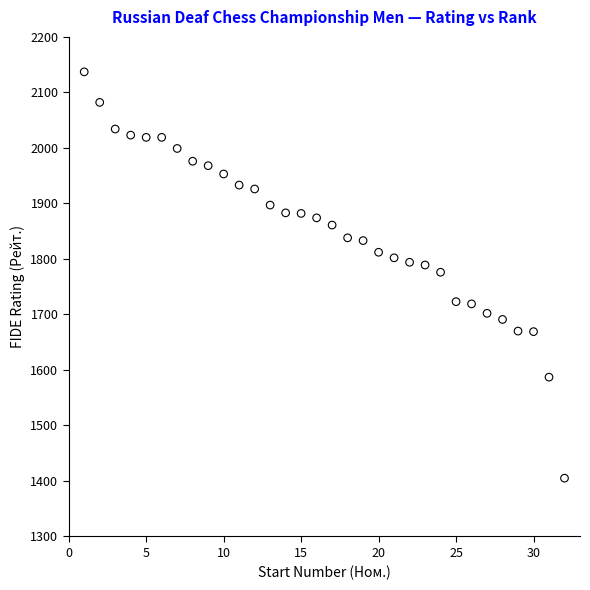

What is the range of X values (max minus min)?

31